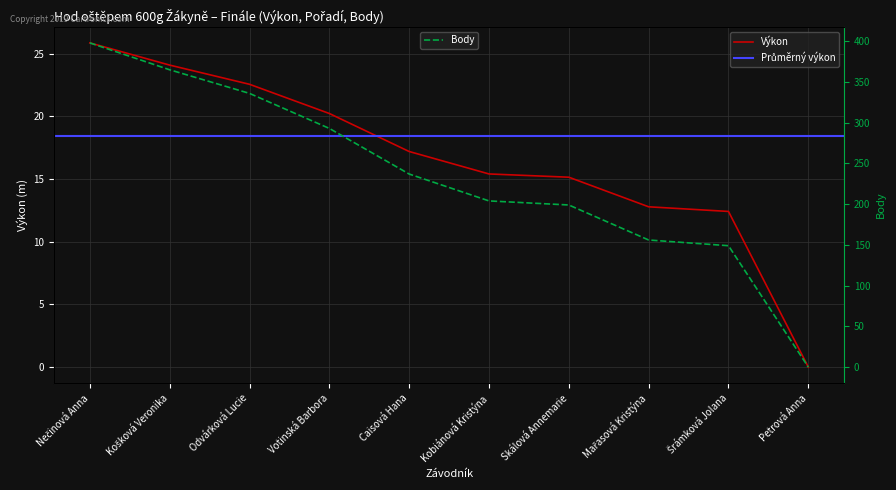

Does the chart display data point markers on the line(s)?

No